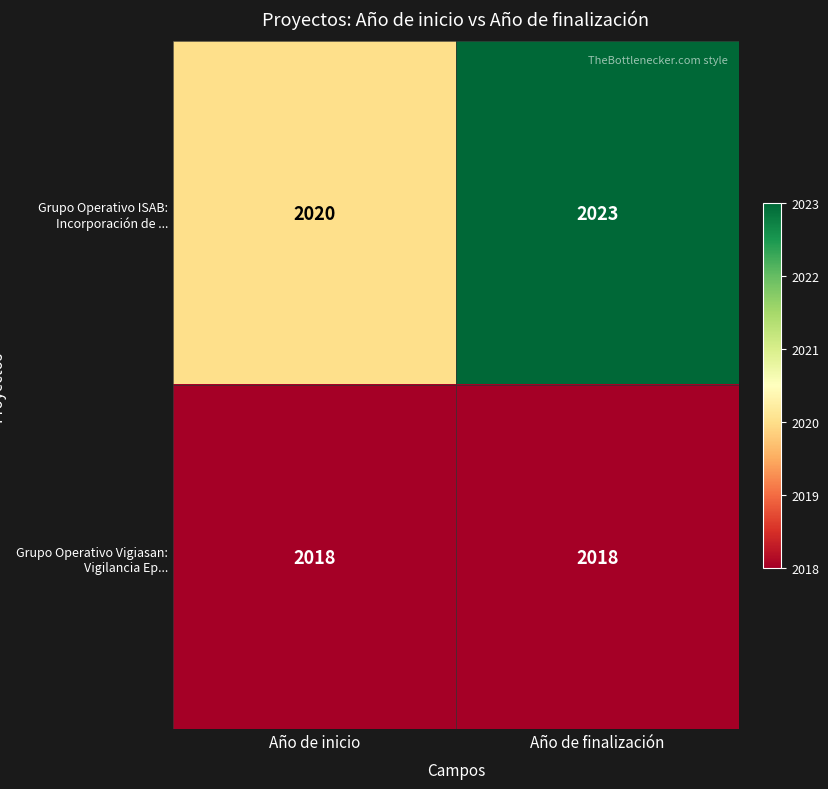

The value of Grupo Operativo Vigiasan: Vigilancia Ep... at Año de finalización is 2998. True or false?

False